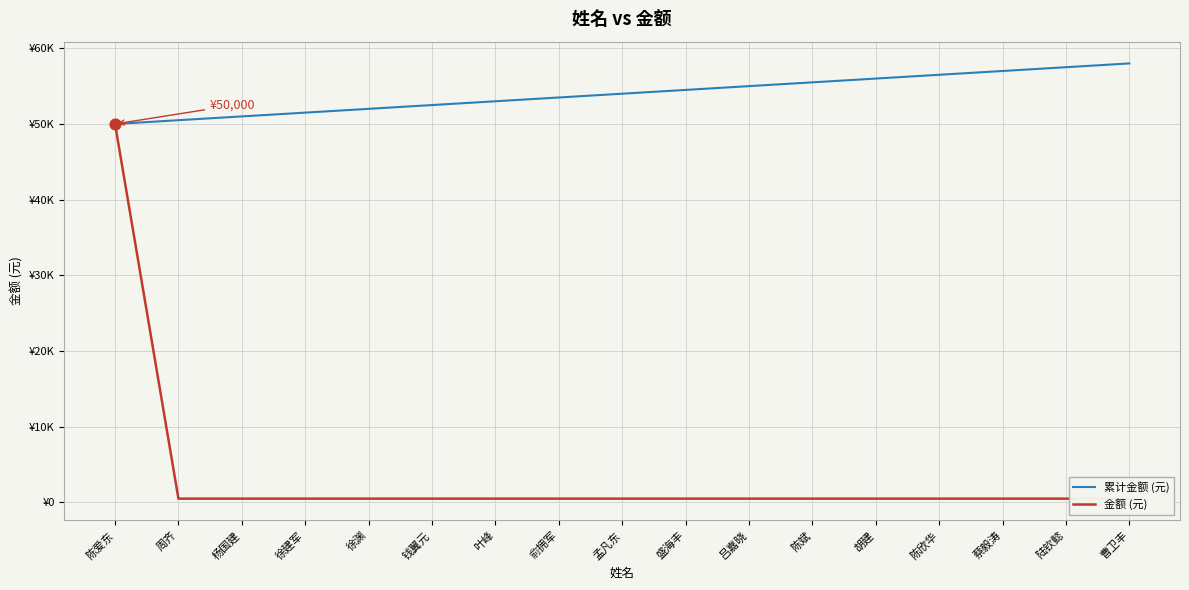

Which series has the widest spread of Y values?

金额 (元)